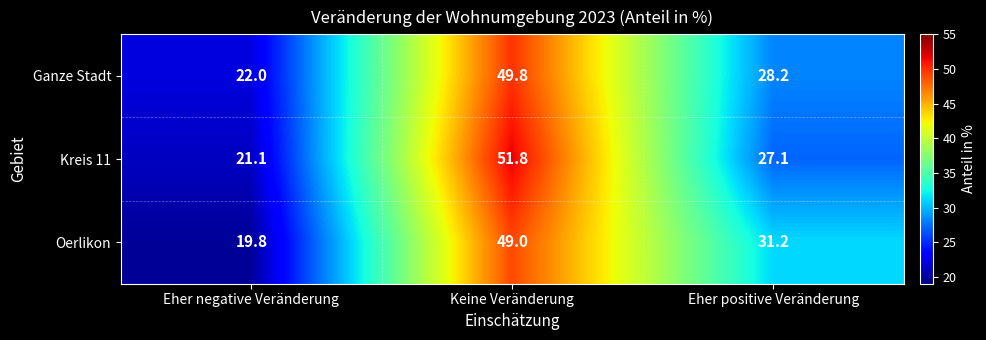

Reading right to left, list all the values displayed in this chart.

Ganze Stadt: Eher positive Veränderung=28.2	Keine Veränderung=49.8	Eher negative Veränderung=22.0
Kreis 11: Eher positive Veränderung=27.1	Keine Veränderung=51.8	Eher negative Veränderung=21.1
Oerlikon: Eher positive Veränderung=31.2	Keine Veränderung=49.0	Eher negative Veränderung=19.8